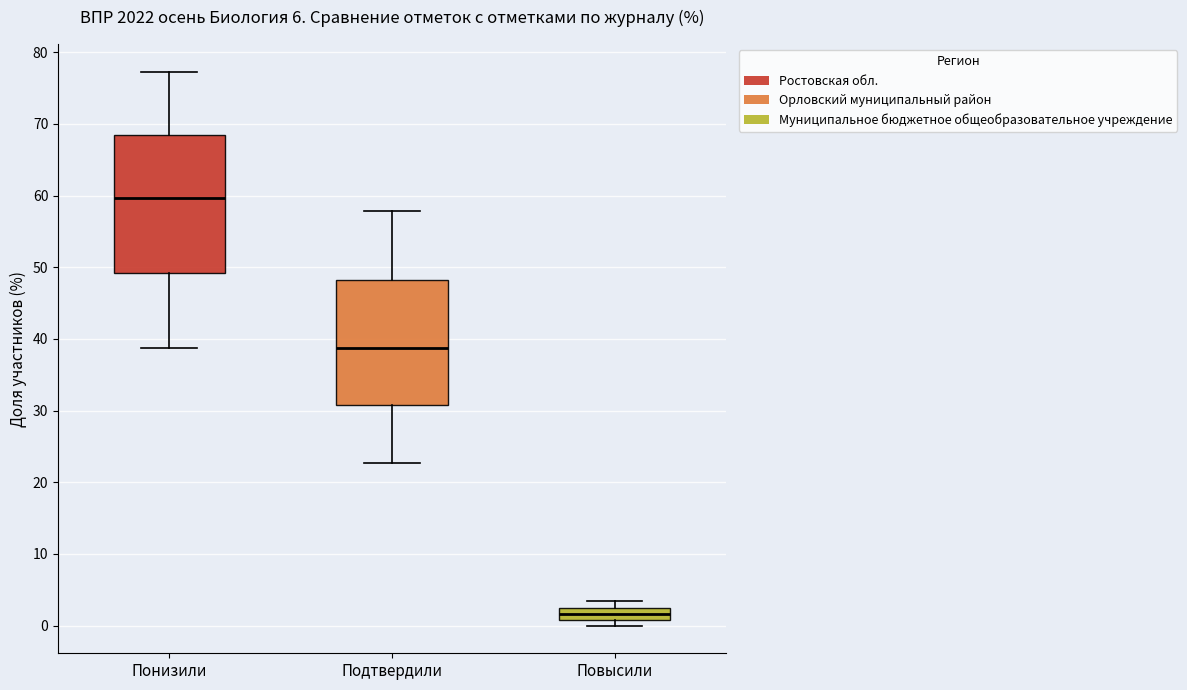

Which box is the tallest, from its lower edge to its upper edge?

Понизили